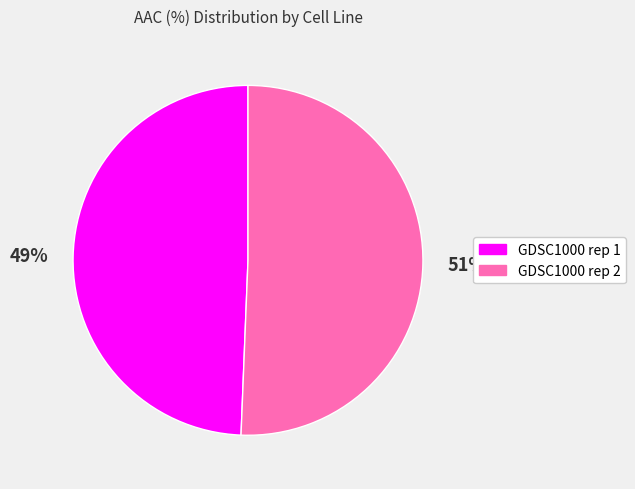

Is the sum of GDSC1000 rep 2 and GDSC1000 rep 1 greater than half?

Yes